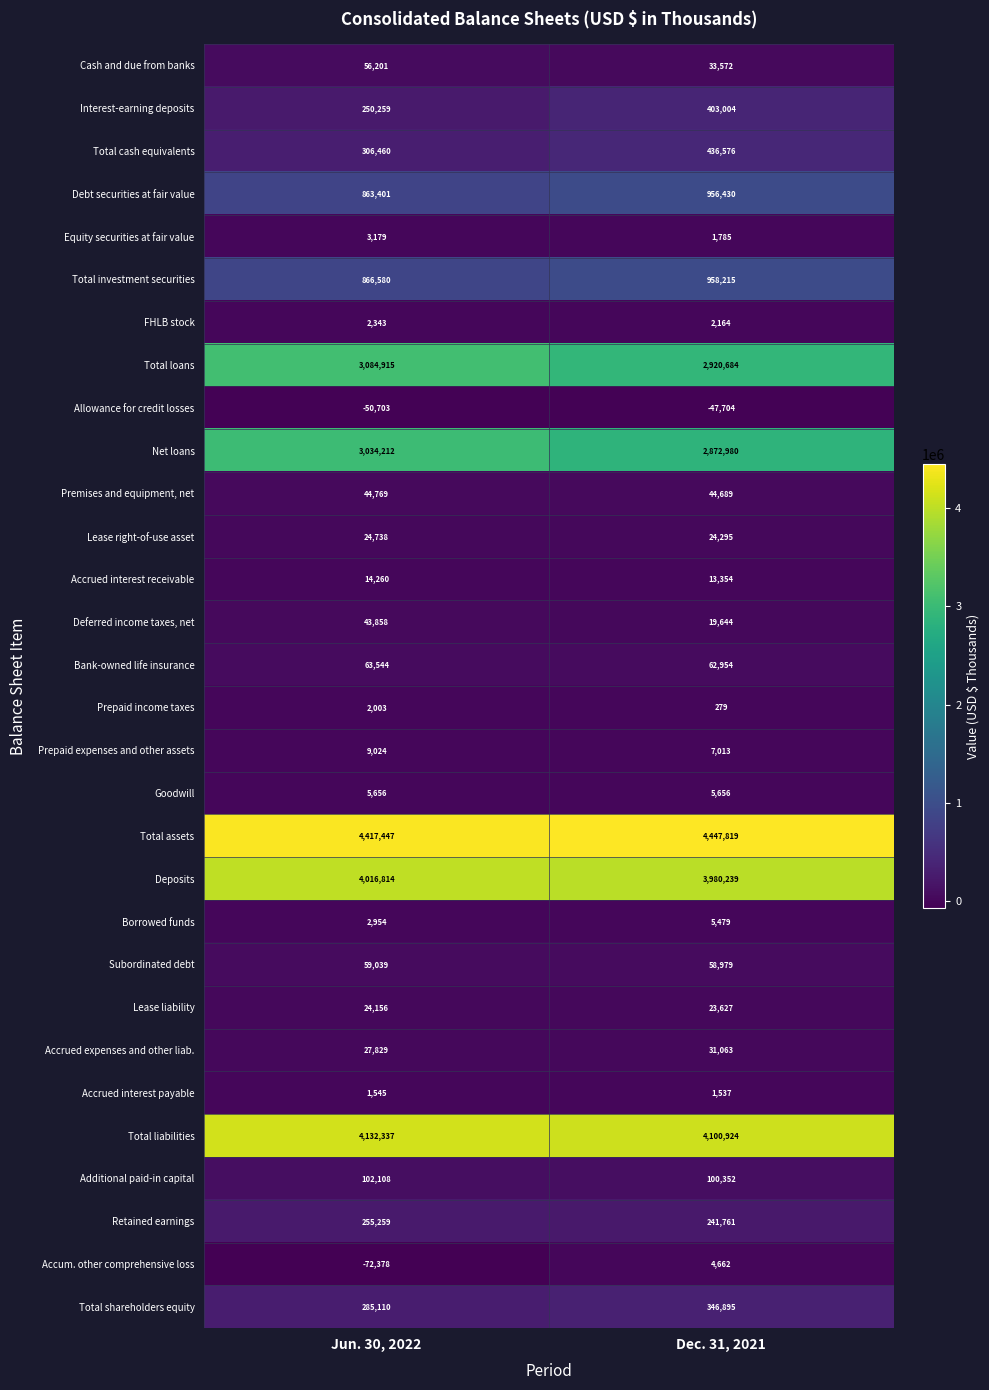

List the series in order of their peak value, lowest first.

Allowance for credit losses, Accrued interest payable, Prepaid income taxes, FHLB stock, Equity securities at fair value, Accum. other comprehensive loss, Borrowed funds, Goodwill, Prepaid expenses and other assets, Accrued interest receivable, Lease liability, Lease right-of-use asset, Accrued expenses and other liab., Deferred income taxes, net, Premises and equipment, net, Cash and due from banks, Subordinated debt, Bank-owned life insurance, Additional paid-in capital, Retained earnings, Total shareholders equity, Interest-earning deposits, Total cash equivalents, Debt securities at fair value, Total investment securities, Net loans, Total loans, Deposits, Total liabilities, Total assets